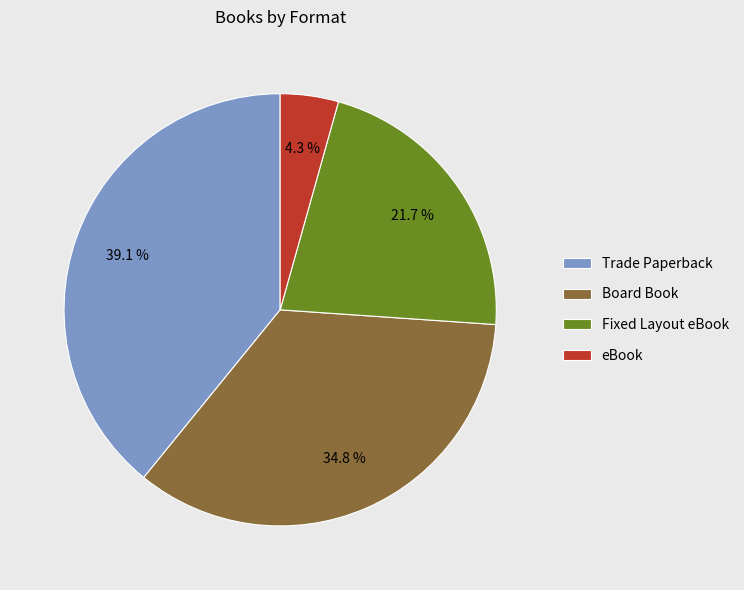

What percentage is the Board Book slice, to the nearest percent?

35%